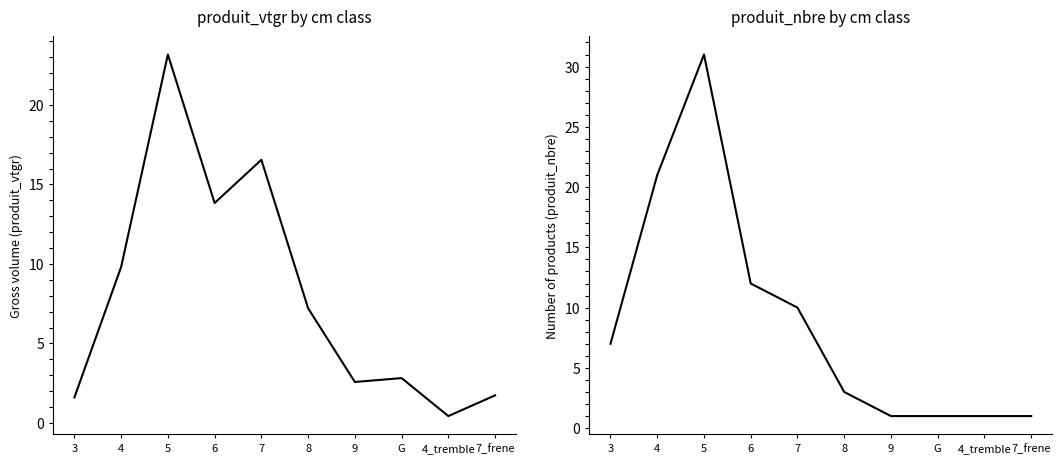

At which category does produit_nbre reach its first local peak?

5